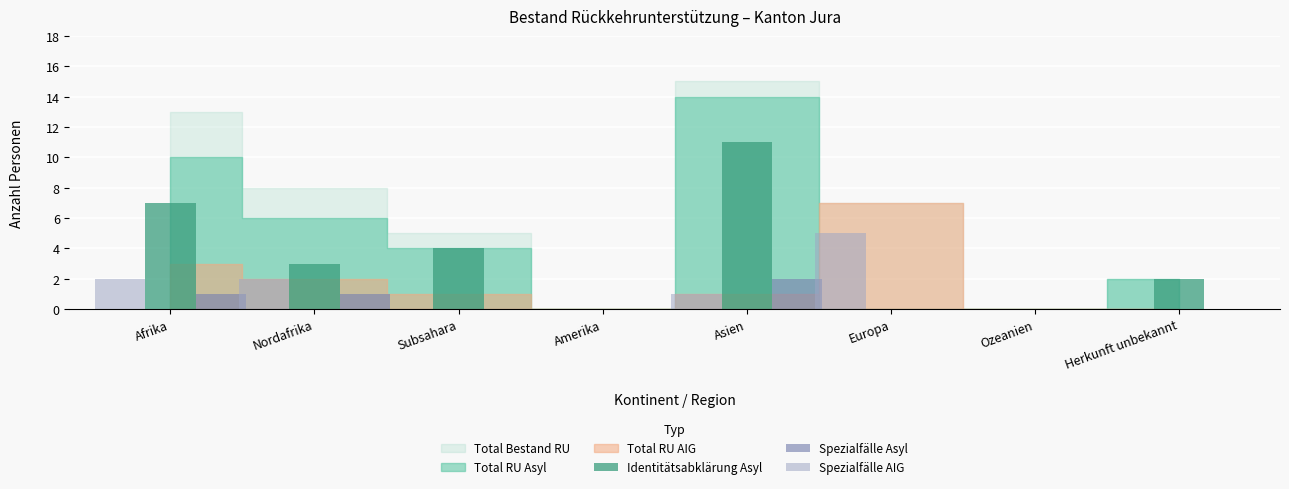

Which series changed the most between Ozeanien and Herkunft unbekannt?

Identitätsabklärung Asyl